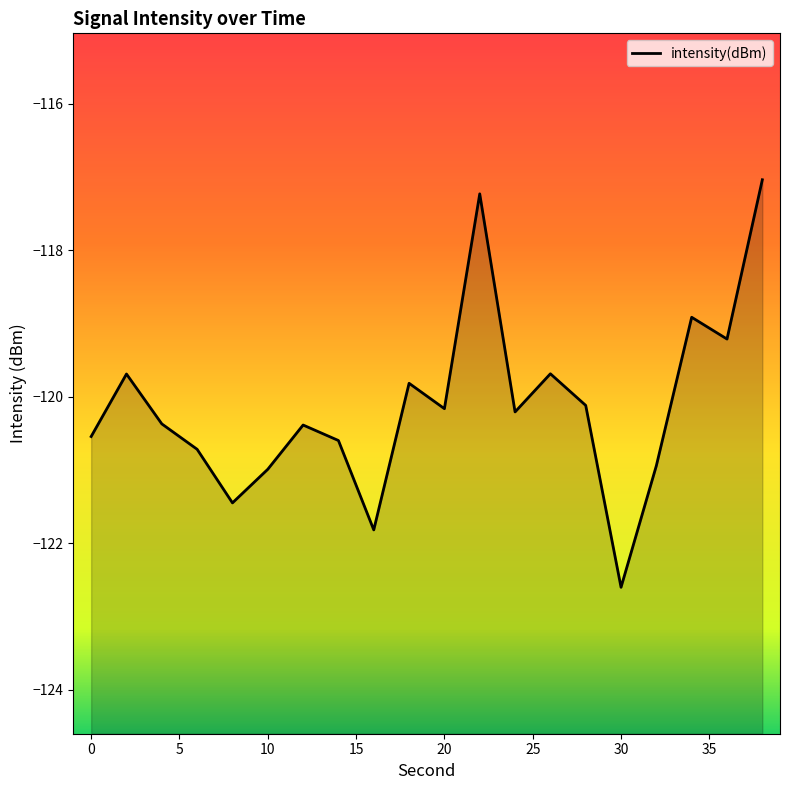

True or false: the data shows -67.7 at 20.

False